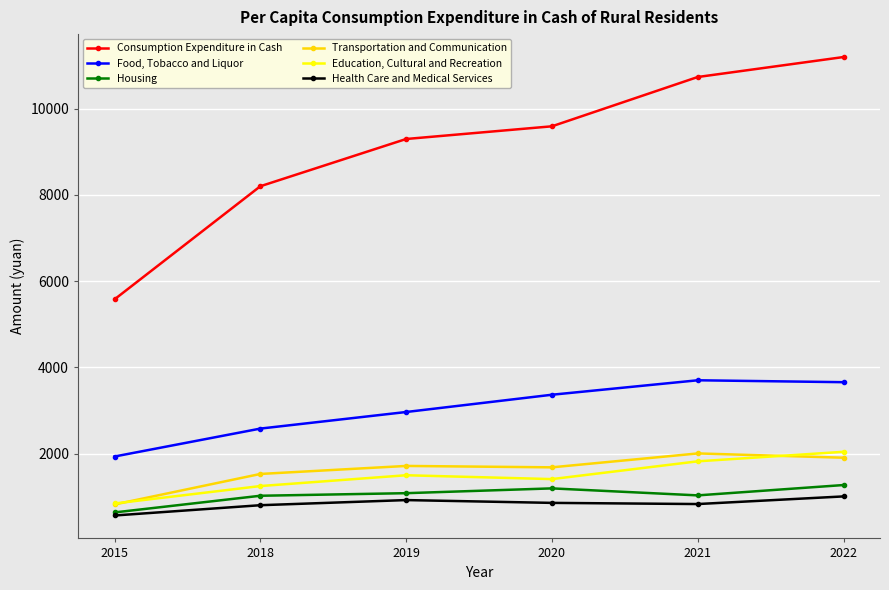

Count the number of data series in this chart.

6